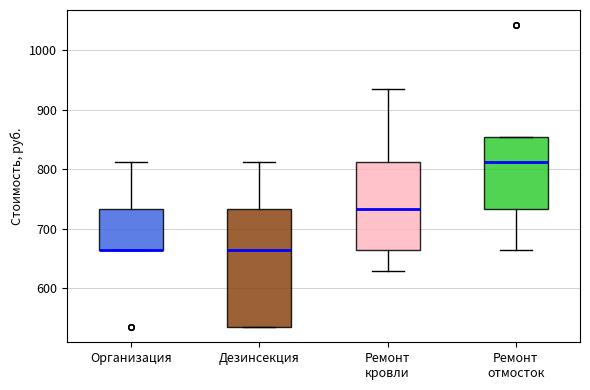

Which box is the tallest, from its lower edge to its upper edge?

Дезинсекция